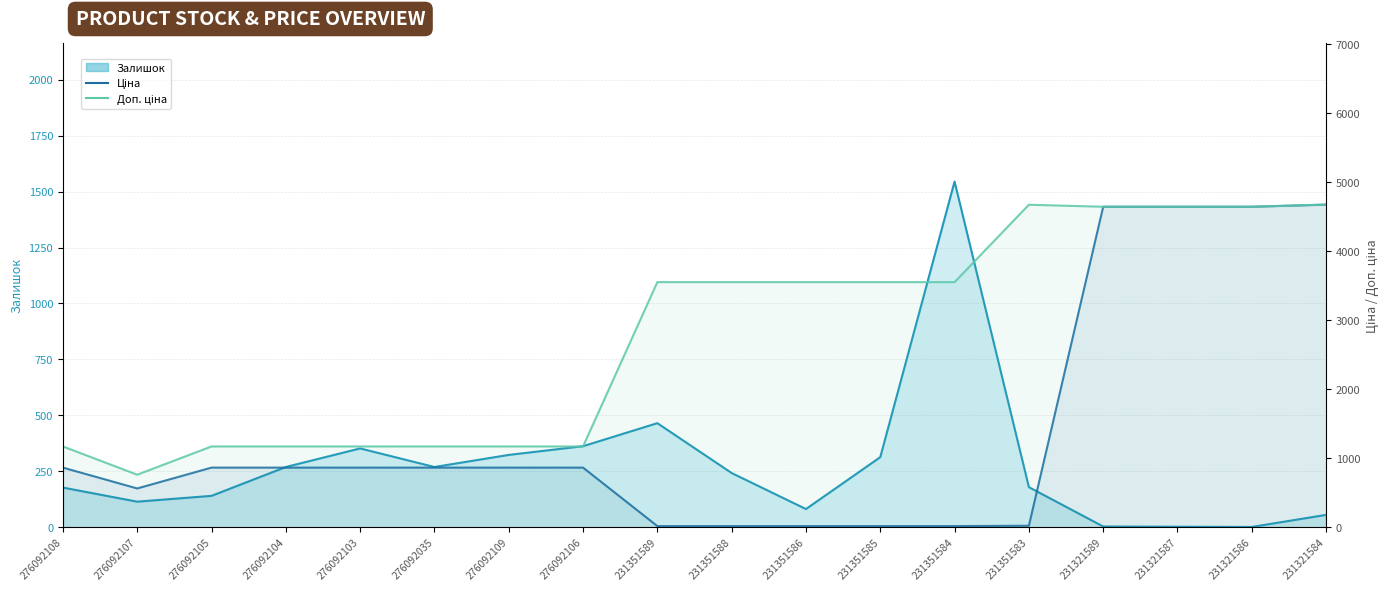

Is it true that Доп. ціна equals 1998.7 at 276092103?

False